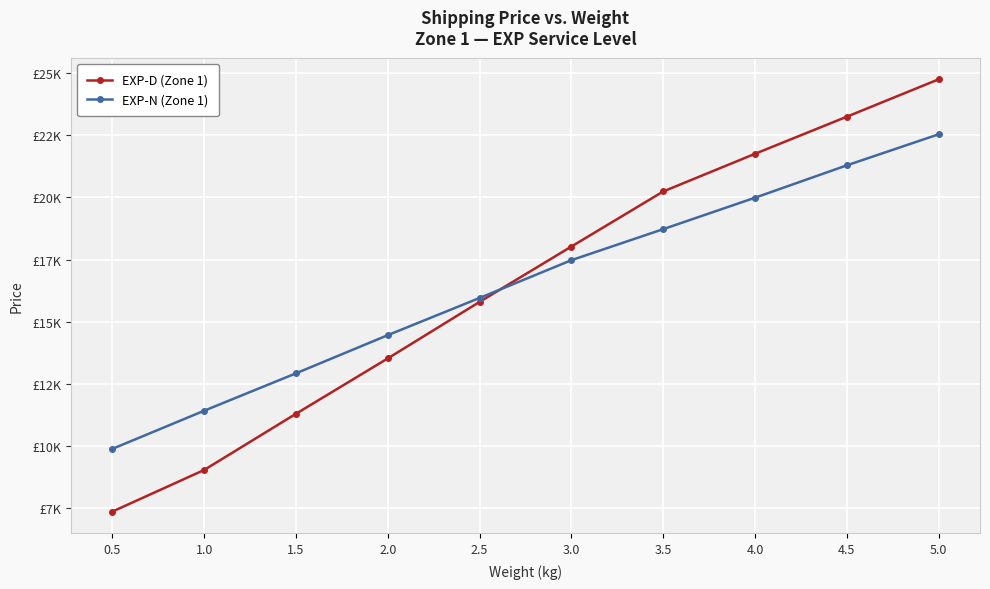

Is this an area chart (filled region under the line)?

No